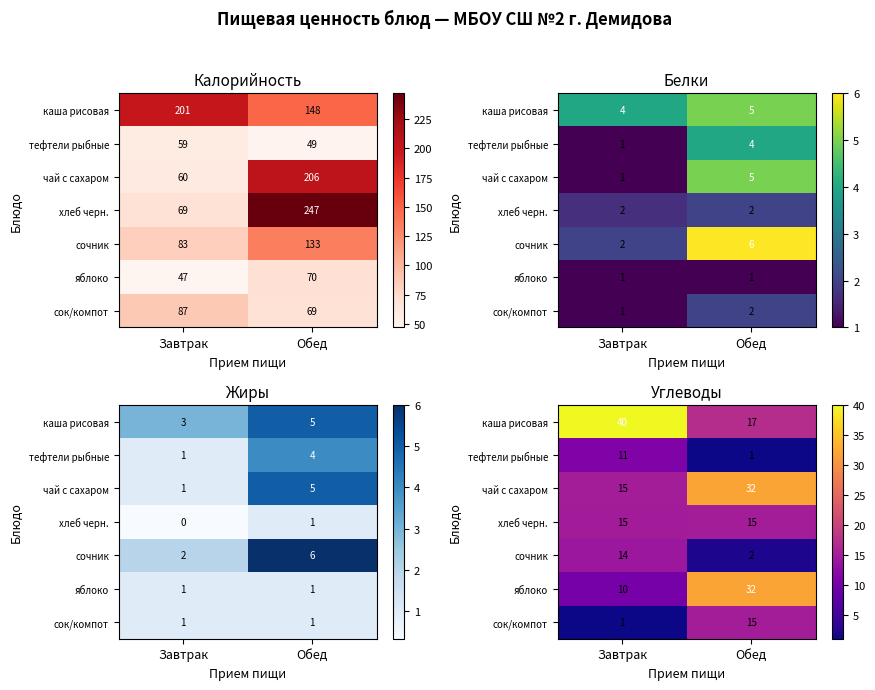

What is the difference between the maximum and minimum values in the сочник series?

12.0